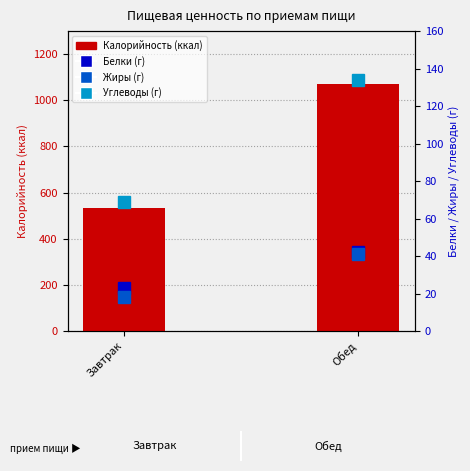

At which label does Жиры reach its minimum?

Завтрак